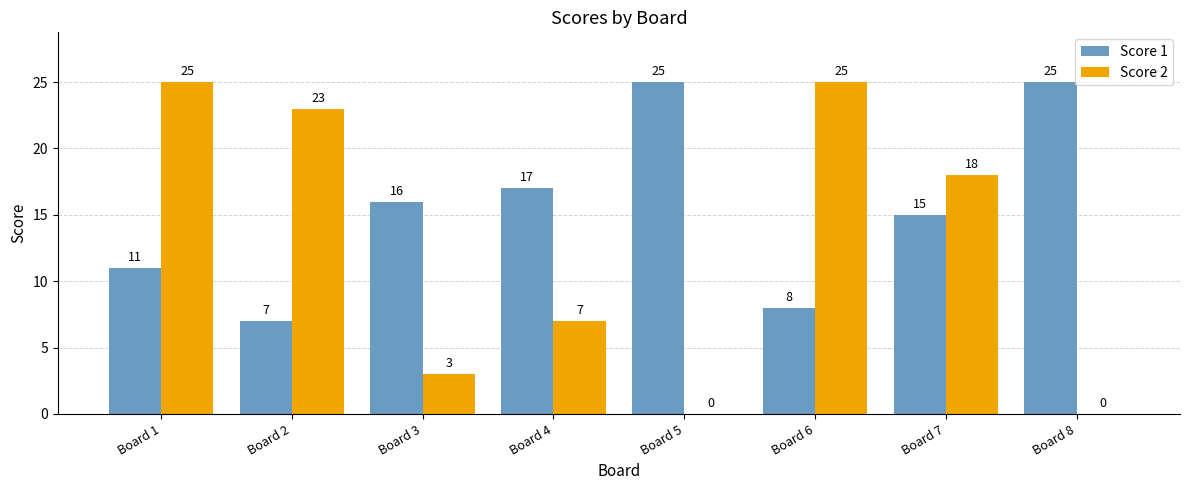

What is the spread (max minus min) of values at Board 6?

17